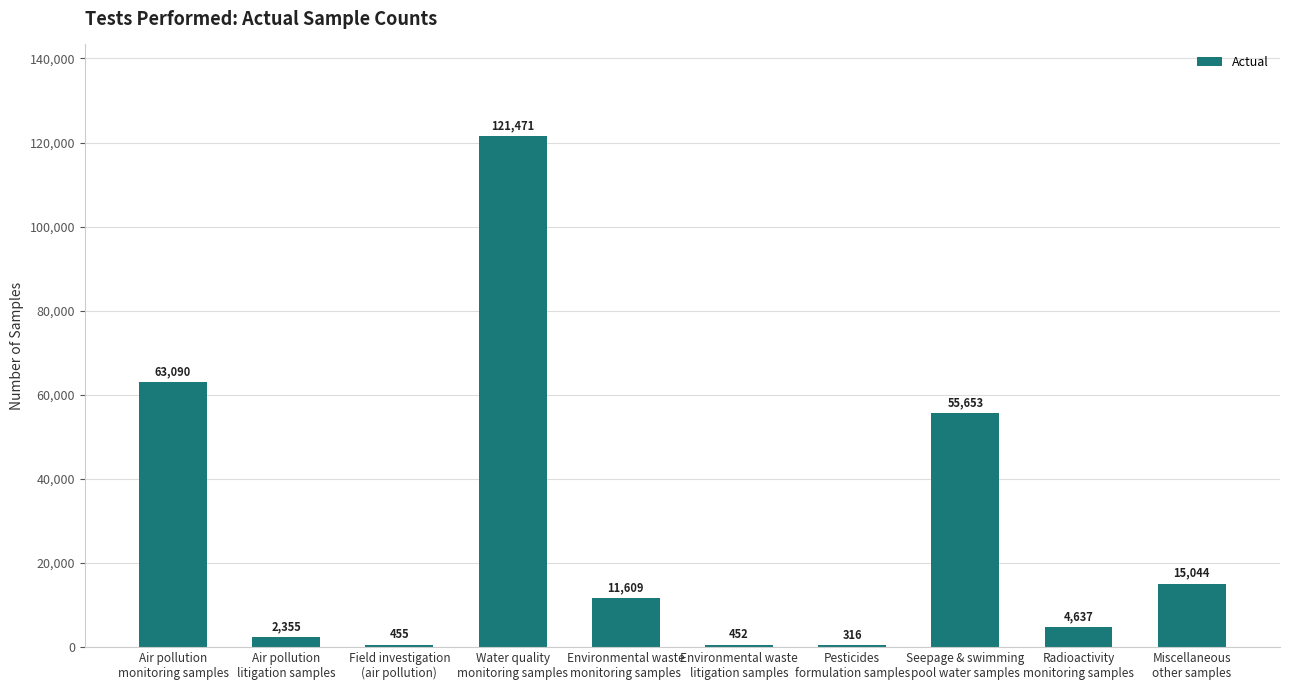

Between Seepage & swimming
pool water samples and Environmental waste
litigation samples, which is larger?

Seepage & swimming
pool water samples